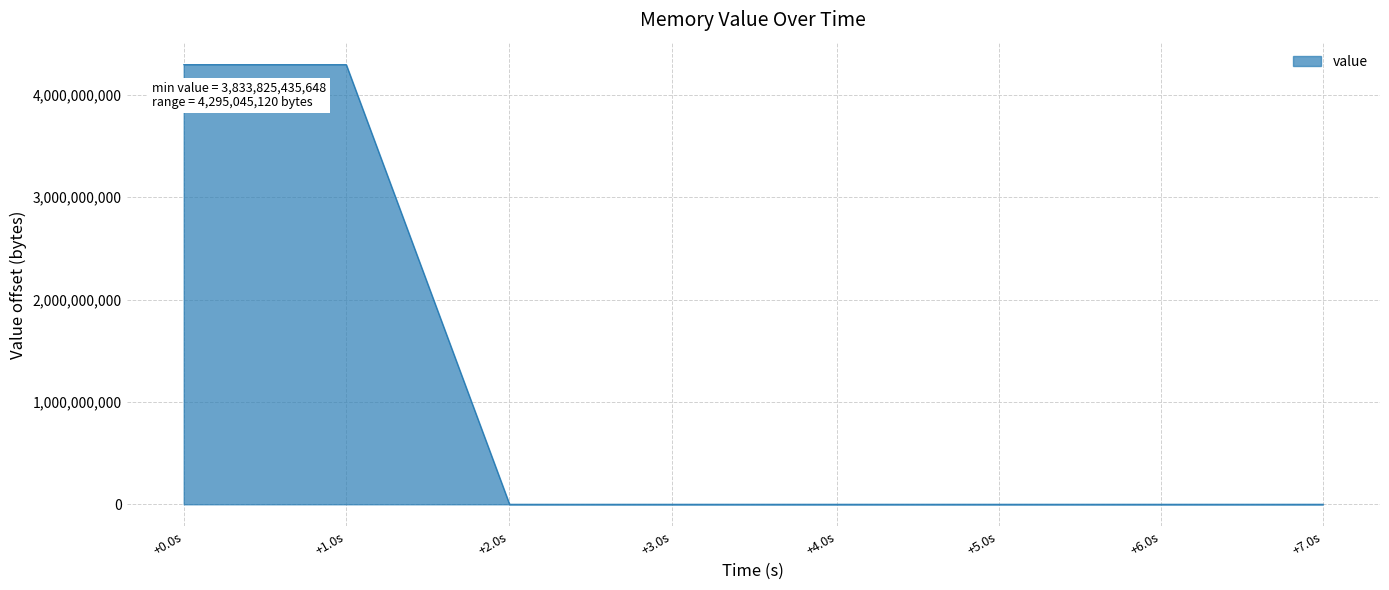

The value at +3.0s is 0. True or false?

True